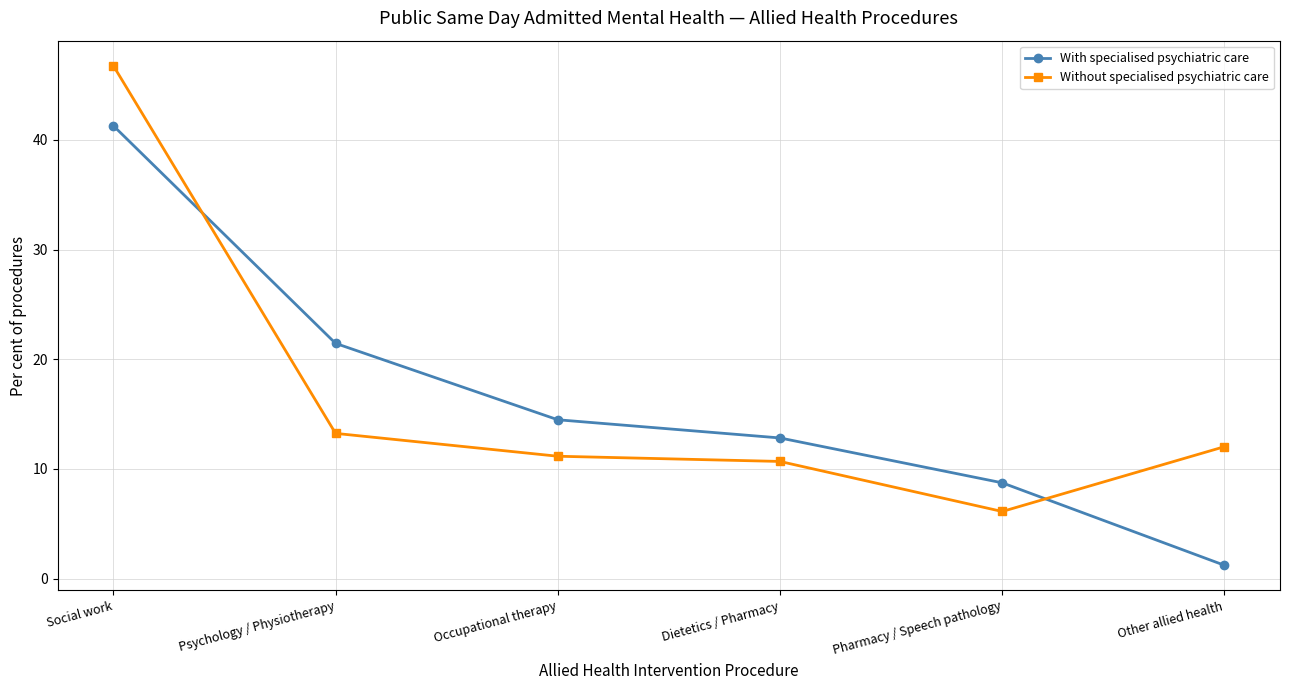

Rank the series at Psychology / Physiotherapy from lowest to highest value.

Without specialised psychiatric care, With specialised psychiatric care